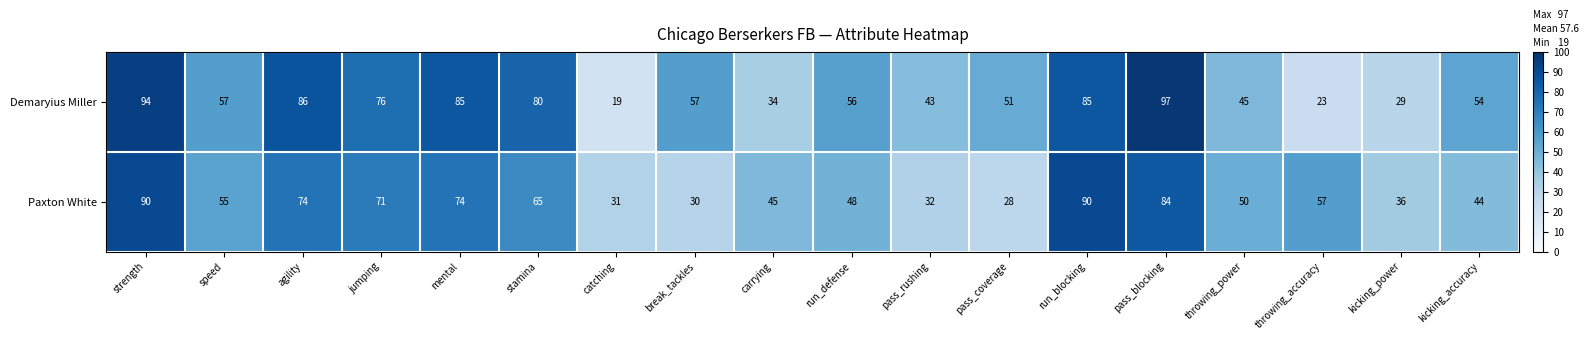

What is the difference between the highest and lowest values at kicking_power?

7